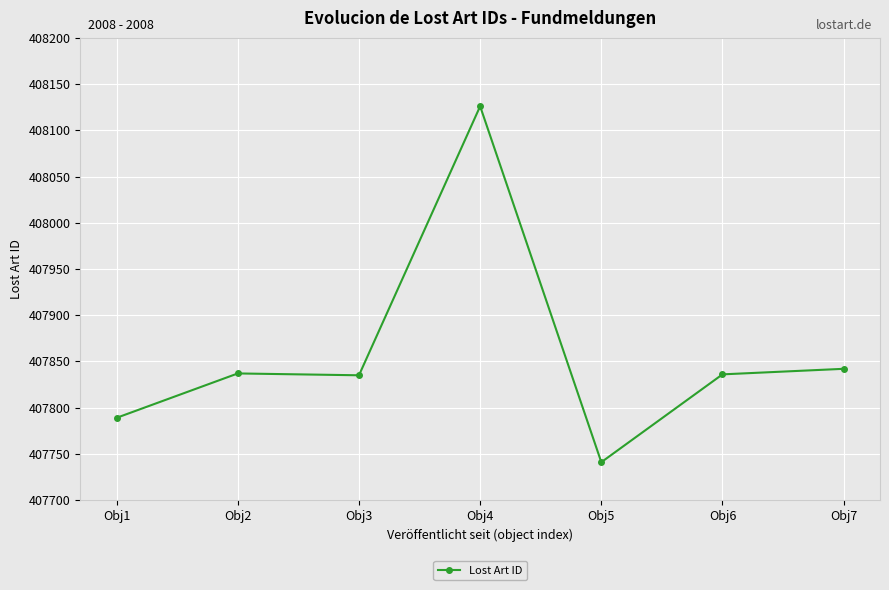

Read the value at Obj5, to the nearest 10.

407740